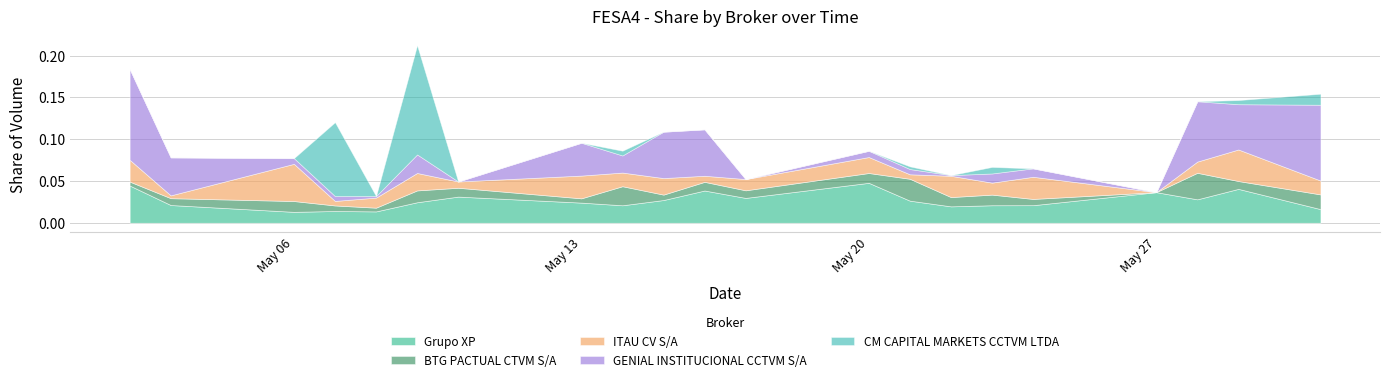

Where do BTG PACTUAL CTVM S/A and CM CAPITAL MARKETS CCTVM LTDA first cross each other?

2024-05-06 and 2024-05-07